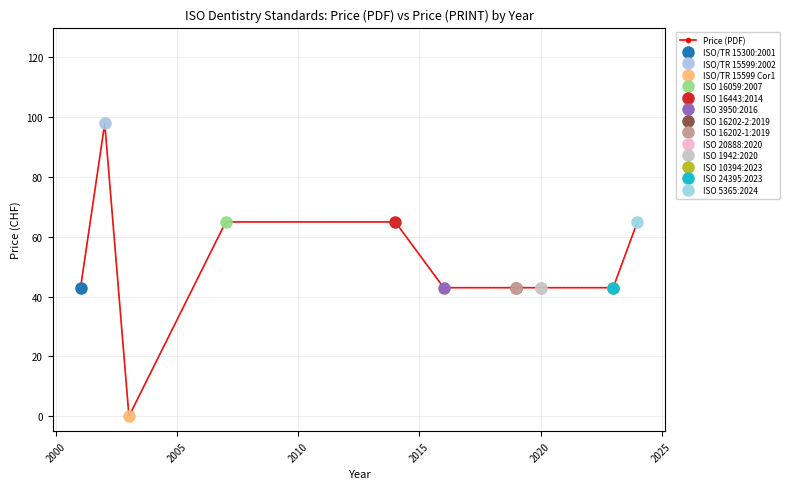

Does the chart have visible grid lines?

Yes